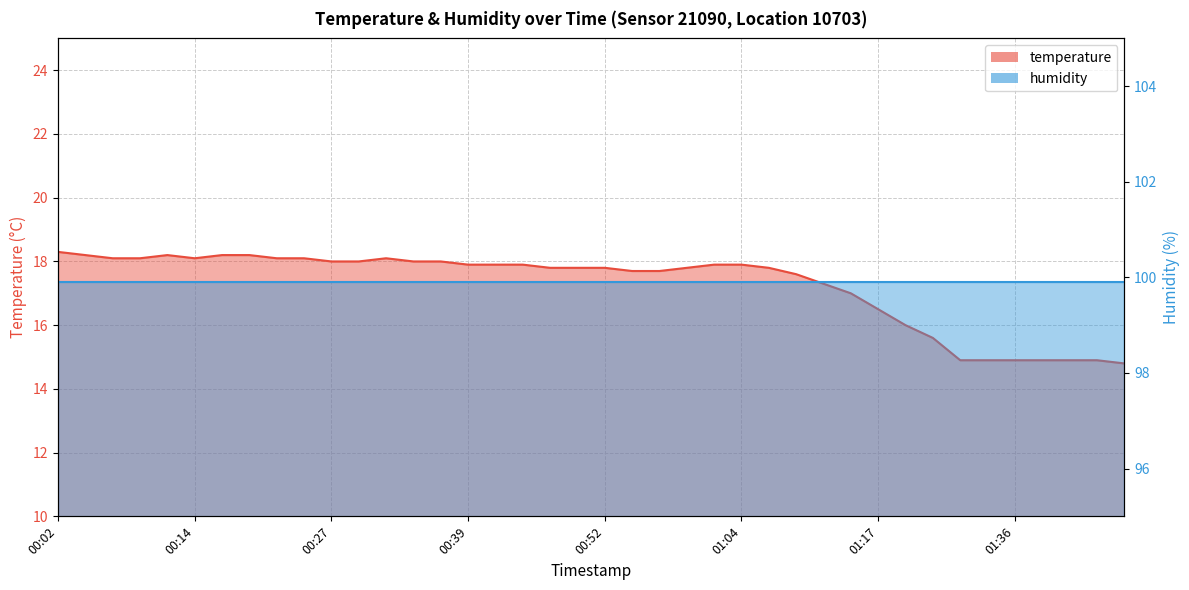

Reading left to right, list all the values displayed in this chart.

18.3	18.2	18.1	18.1	18.2	18.1	18.2	18.2	18.1	18.1	18.0	18.0	18.1	18.0	18.0	17.9	17.9	17.9	17.8	17.8	17.8	17.7	17.7	17.8	17.9	17.9	17.8	17.6	17.3	17.0	16.5	16.0	15.6	14.9	14.9	14.9	14.9	14.9	14.9	14.8